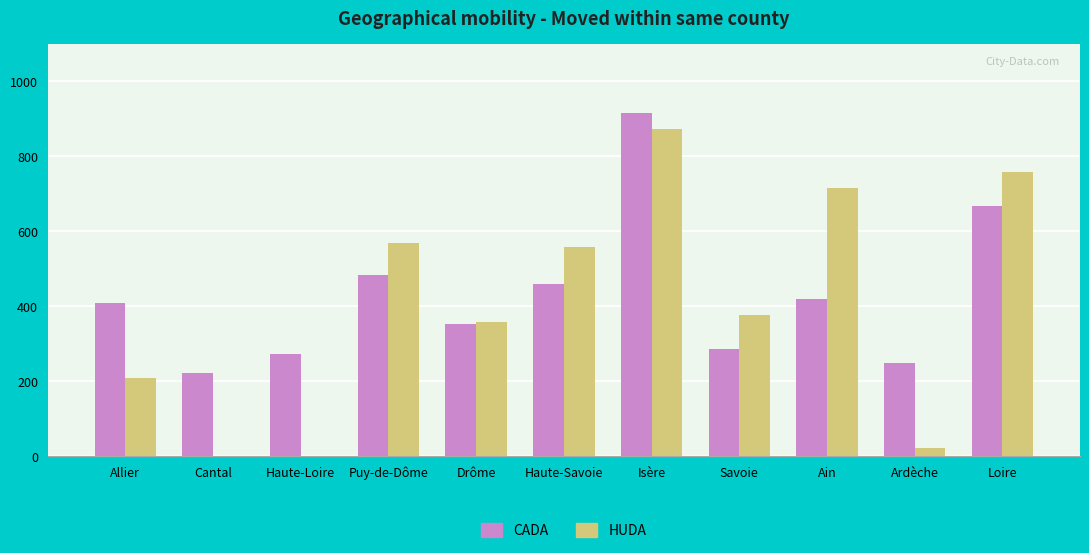

True or false: CADA has a value of 57 at Ardèche.

False